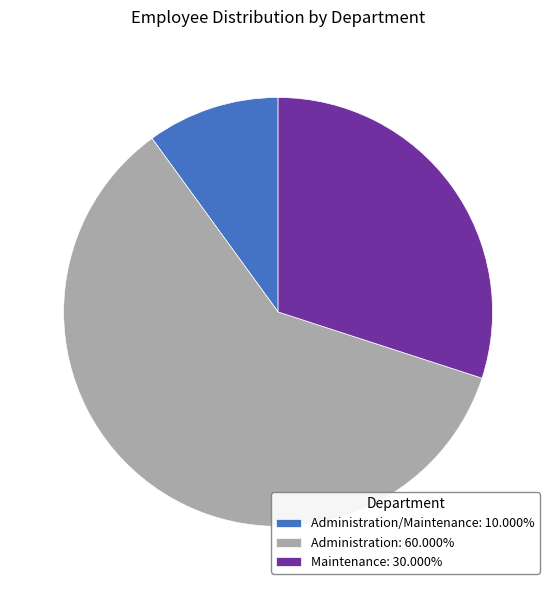

What is the ratio of the value at Administration: 60.000% to the value at Administration/Maintenance: 10.000%?

6.0